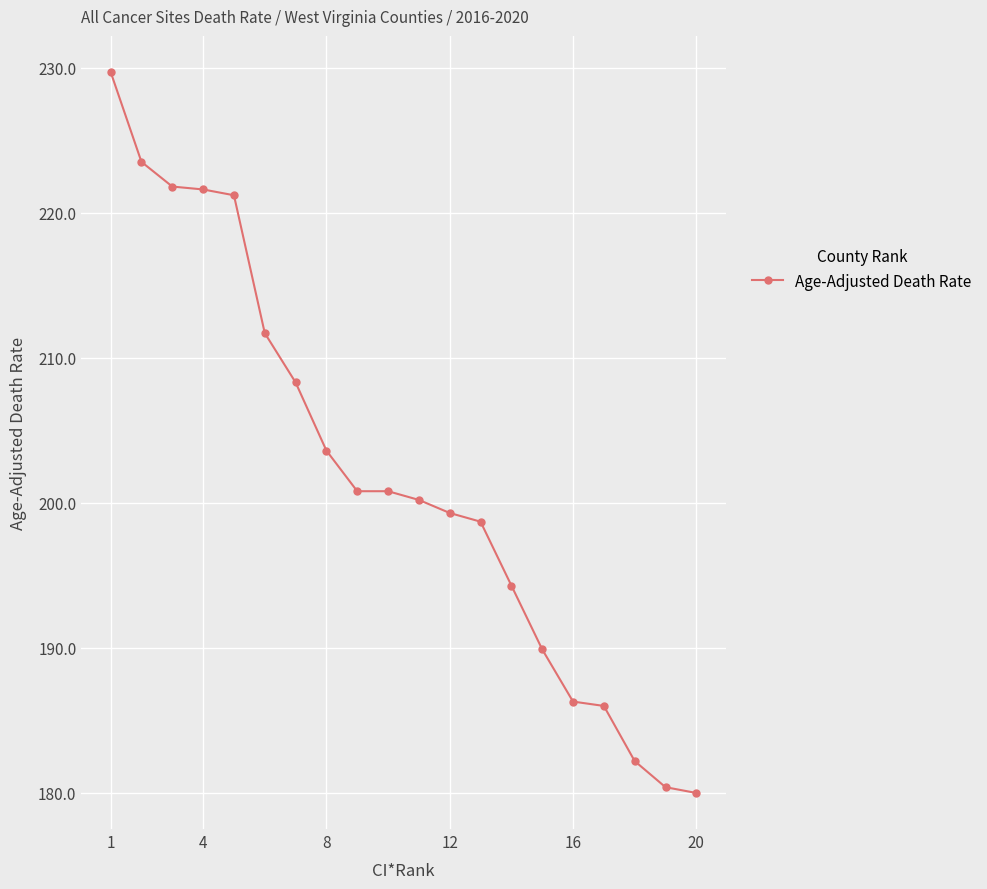

What is the smallest value displayed?

180.0